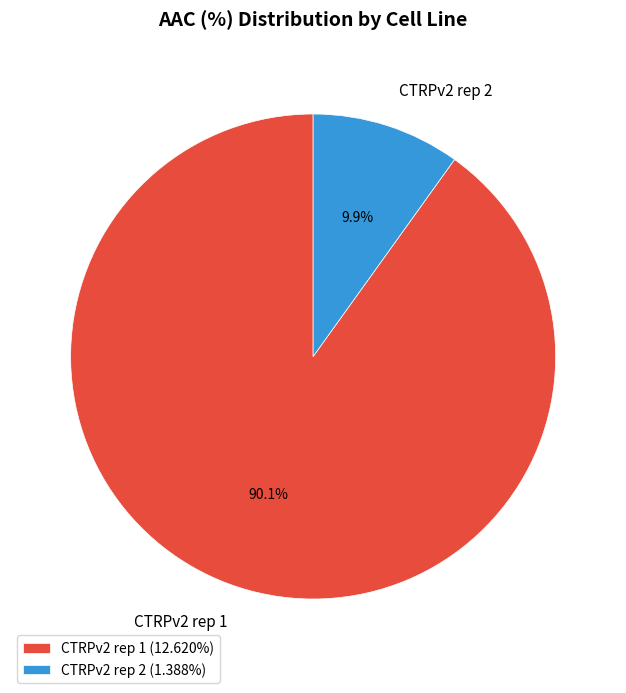

Does CTRPv2 rep 1 represent more than half of the total?

Yes